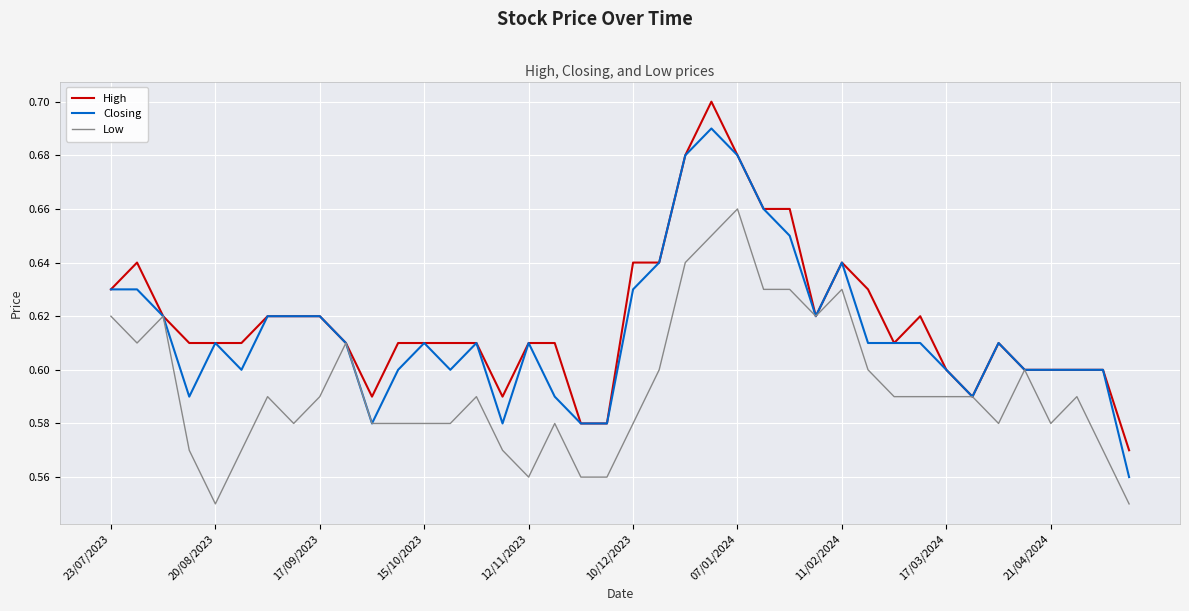

List the series in order of their peak value, lowest first.

Low, Closing, High